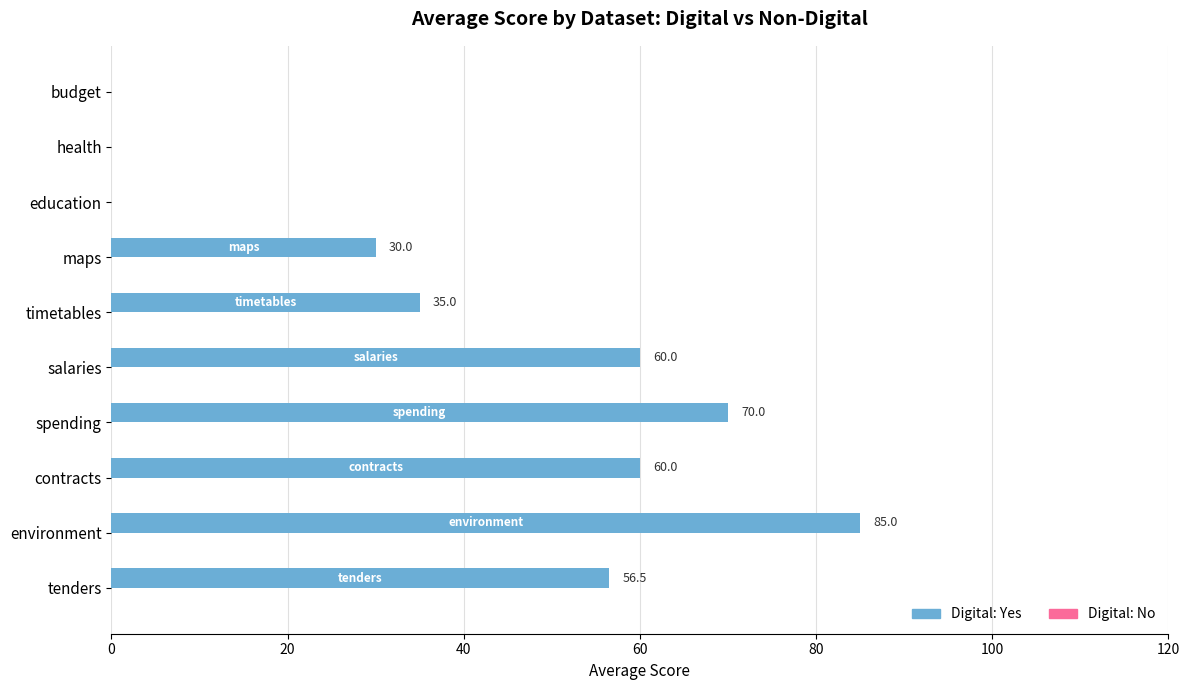

Between environment and spending, which is larger?

environment